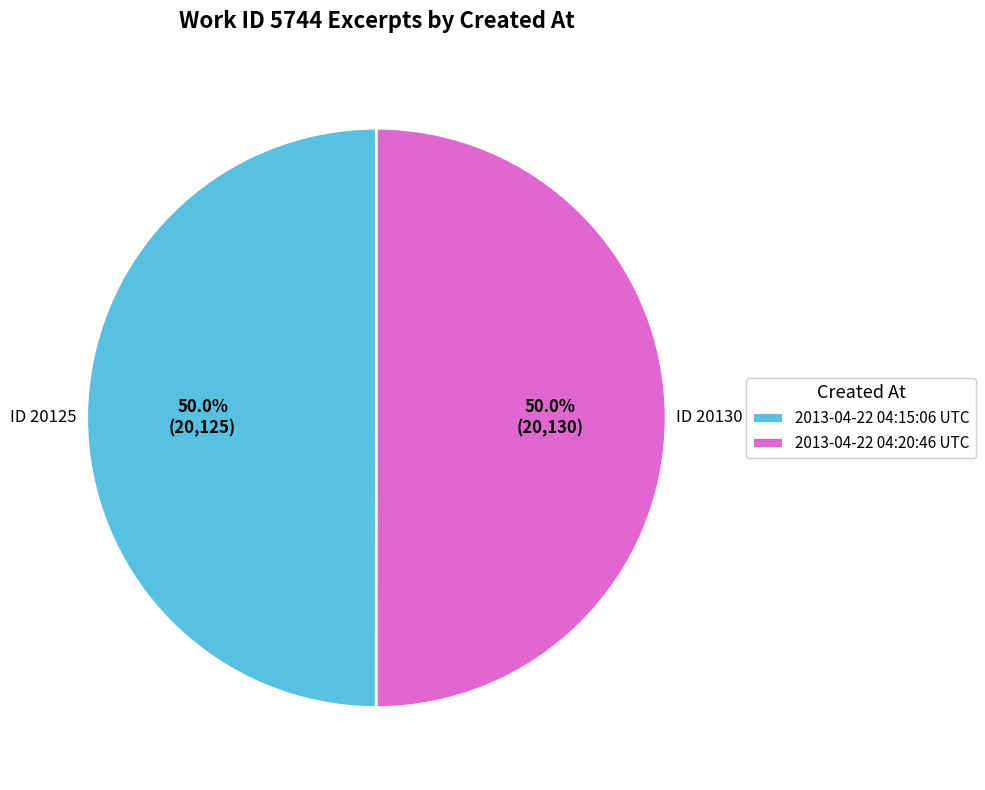

Approximately how many times larger is the value at 2013-04-22 04:20:46 UTC compared to 2013-04-22 04:15:06 UTC?

1.0